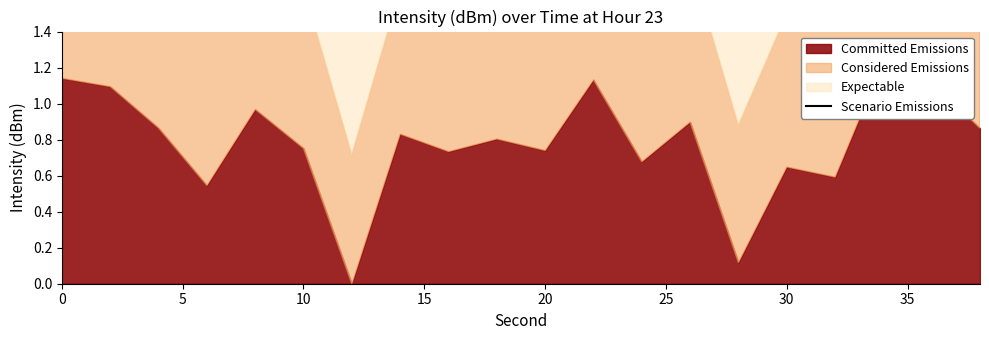

The chart shows a value of 3.5 at 0. True or false?

True